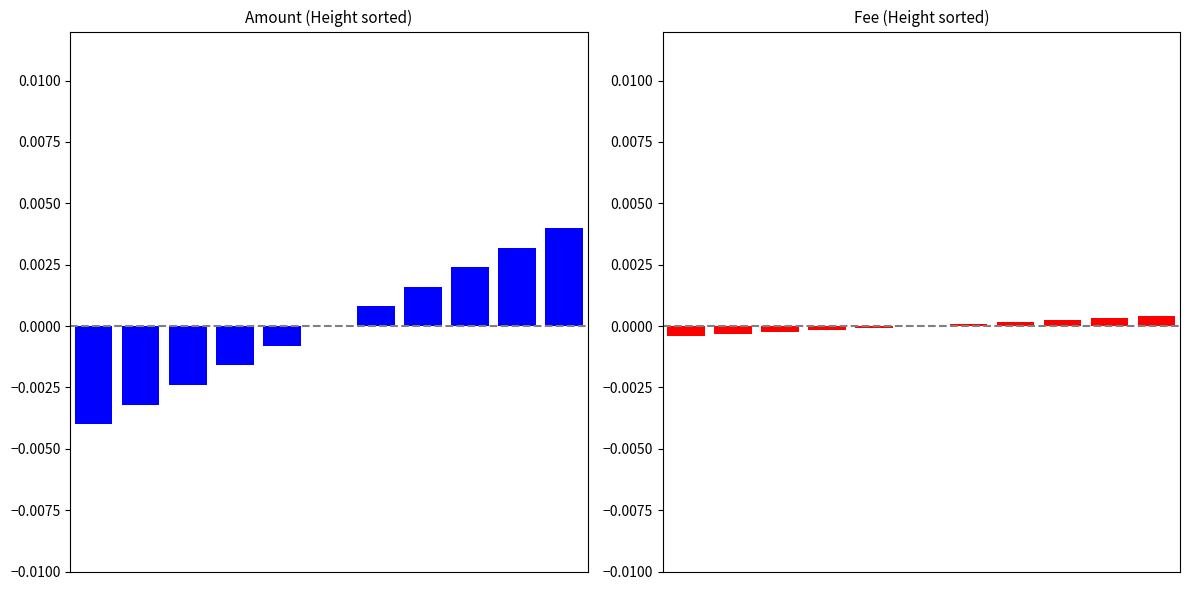

How many bars are there in each group?

2